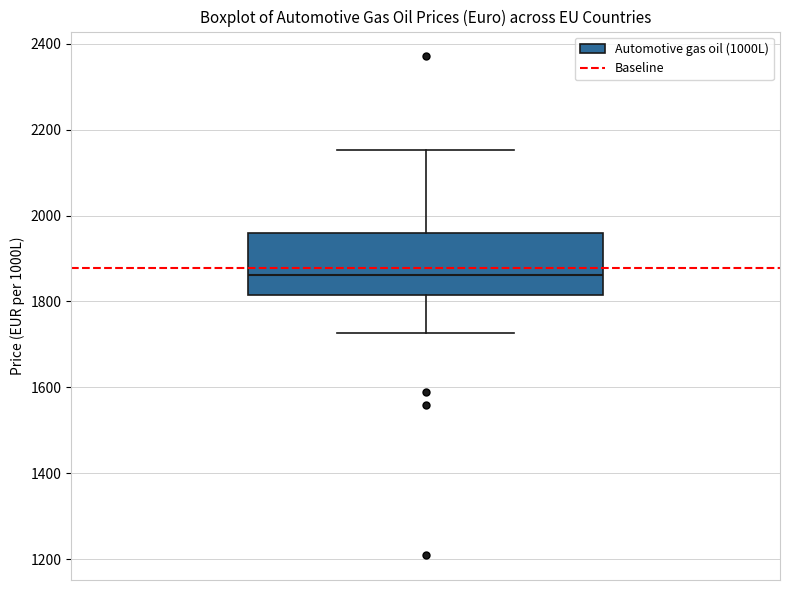

Transcribe this box plot: give where the median line is, the range the box spans, and where the two whiskers end, as read against the y-axis. The values are not printed on the chart, so give them approximately, as read against the axis.

median 1860, box 1820 to 1960, whiskers 1720 to 2160